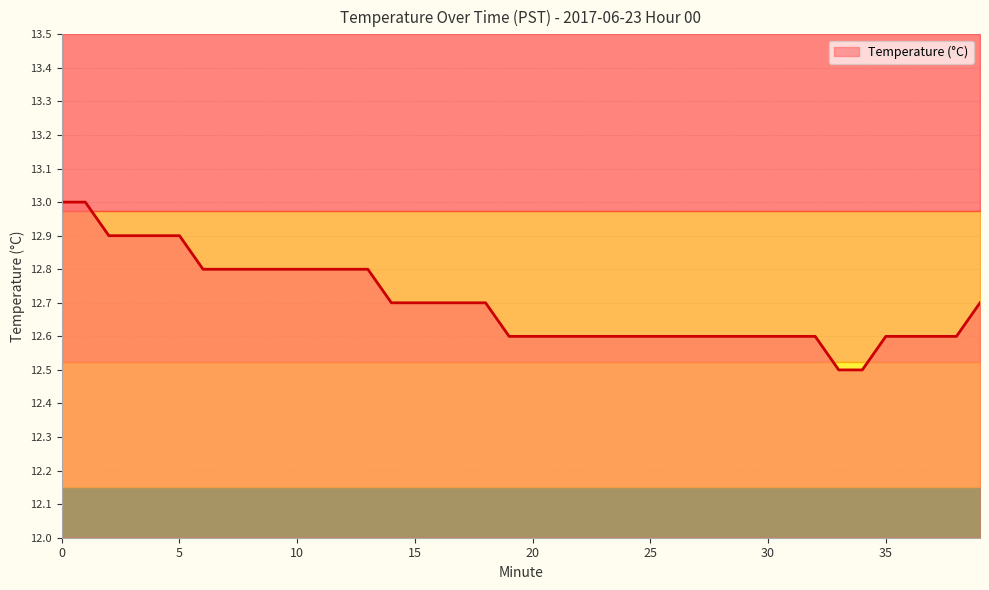

What is the greatest value displayed?

13.0